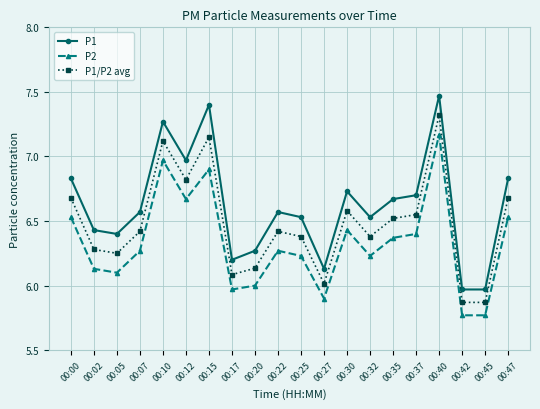

Is it true that P1 equals 3.8 at 00:20?

False